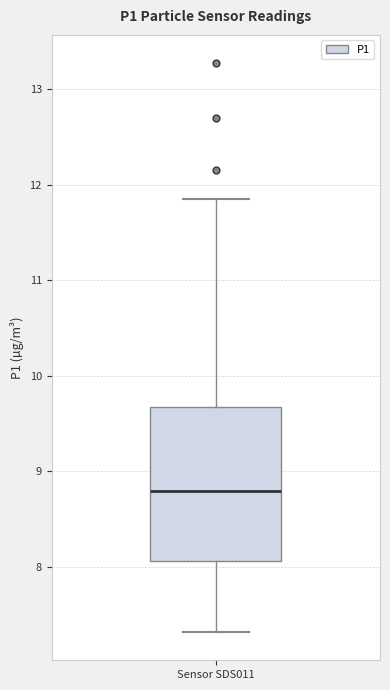

Where does the median line of the box for Sensor SDS011 sit on the y-axis? The values are not printed on the chart, so give them approximately, as read against the axis.

8.8